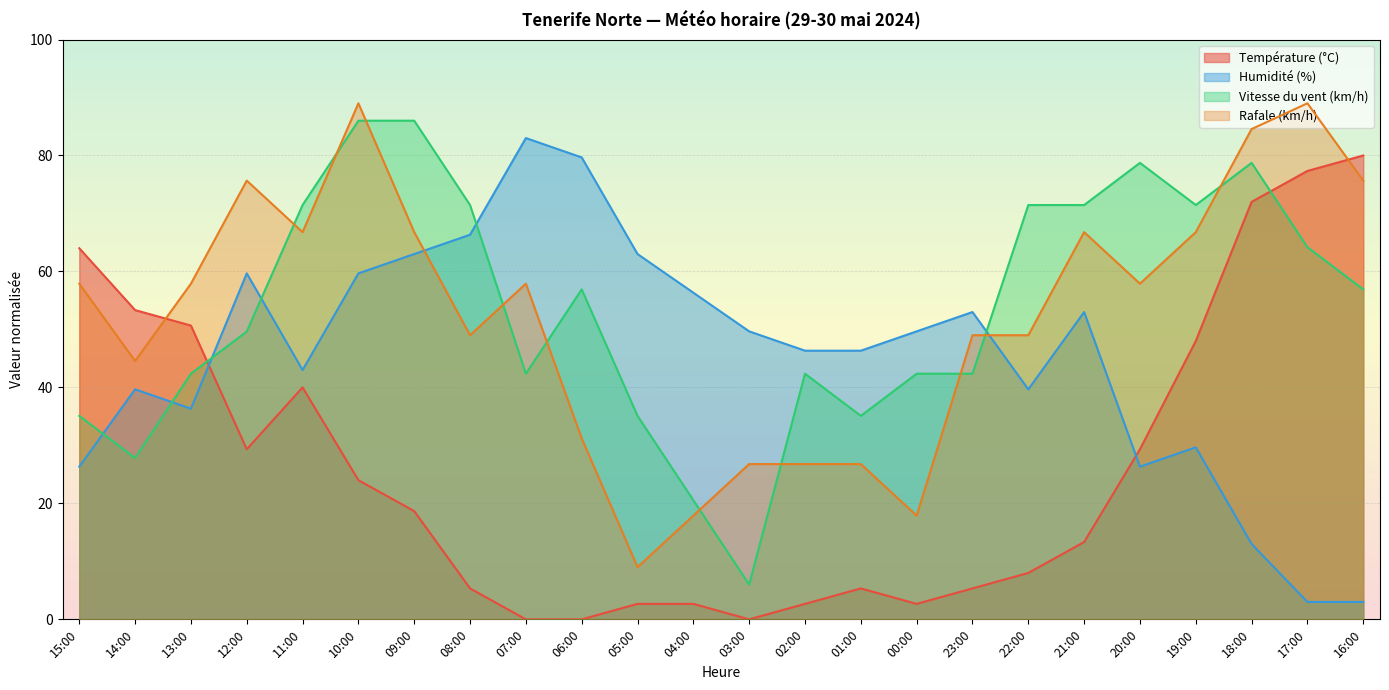

What is the sum of all Humidité (%) values?

1088.7